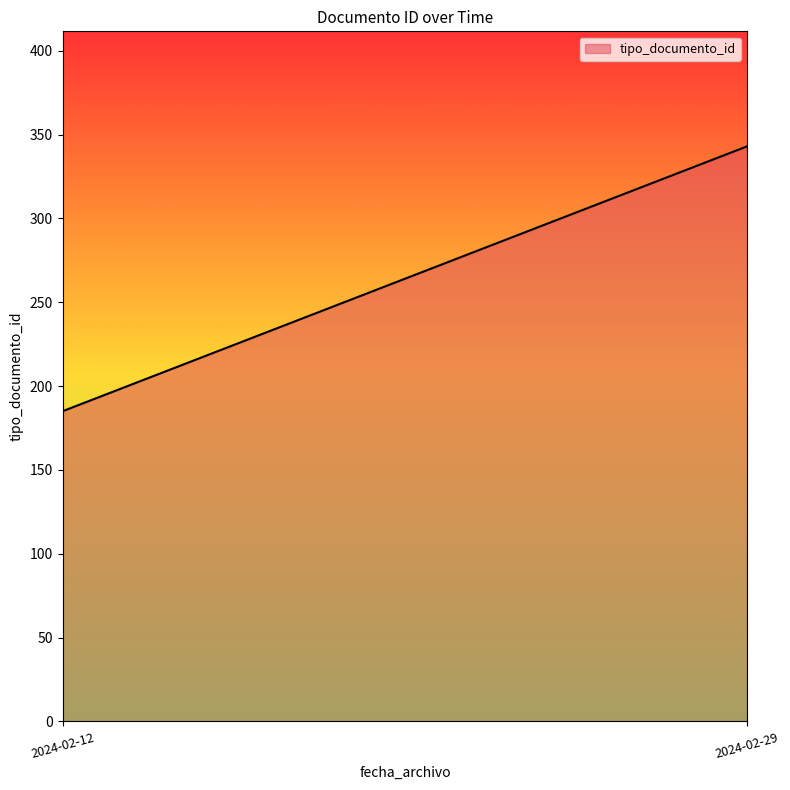

What is the minimum value shown in the chart?

185